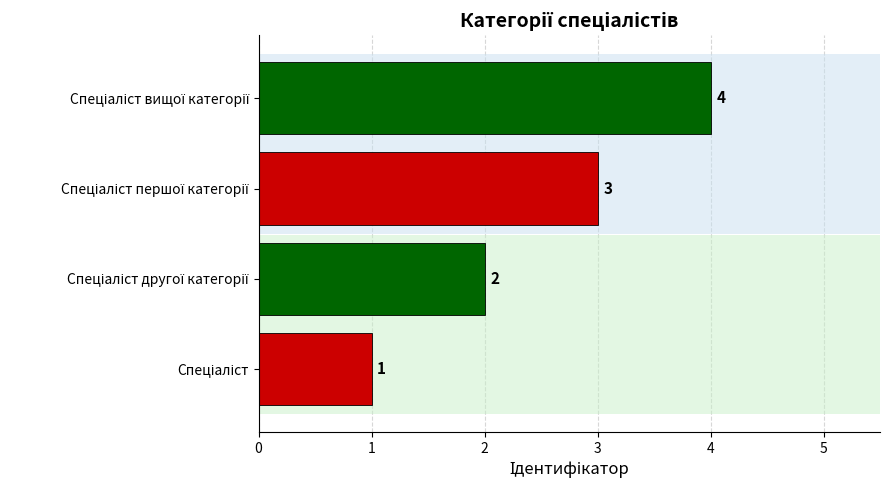

What is the sum of all values?

10